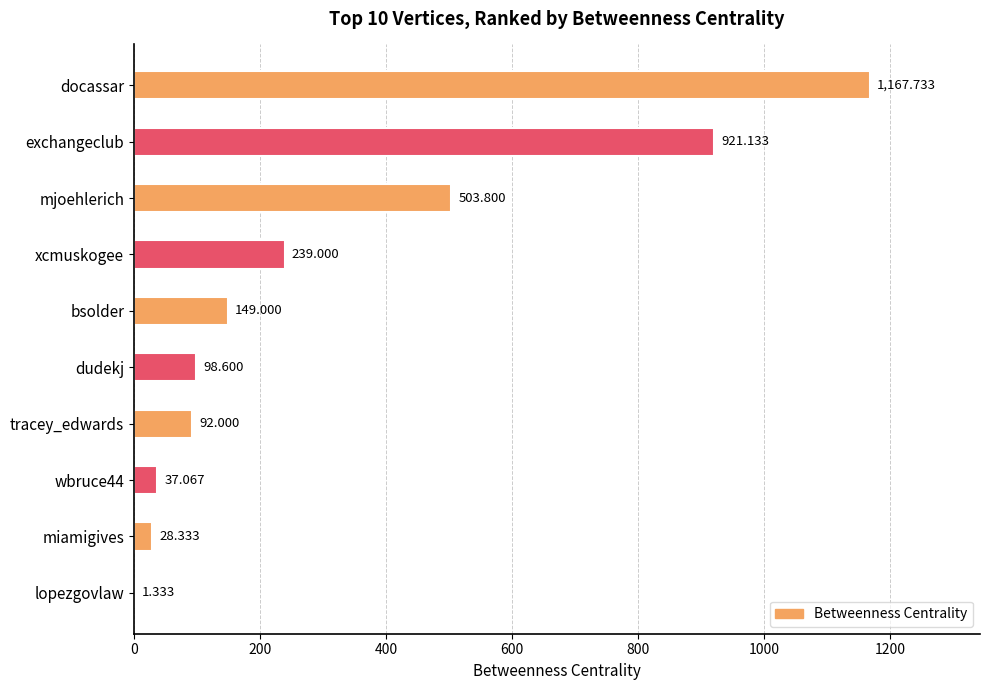

Which label corresponds to the largest value in the chart?

docassar